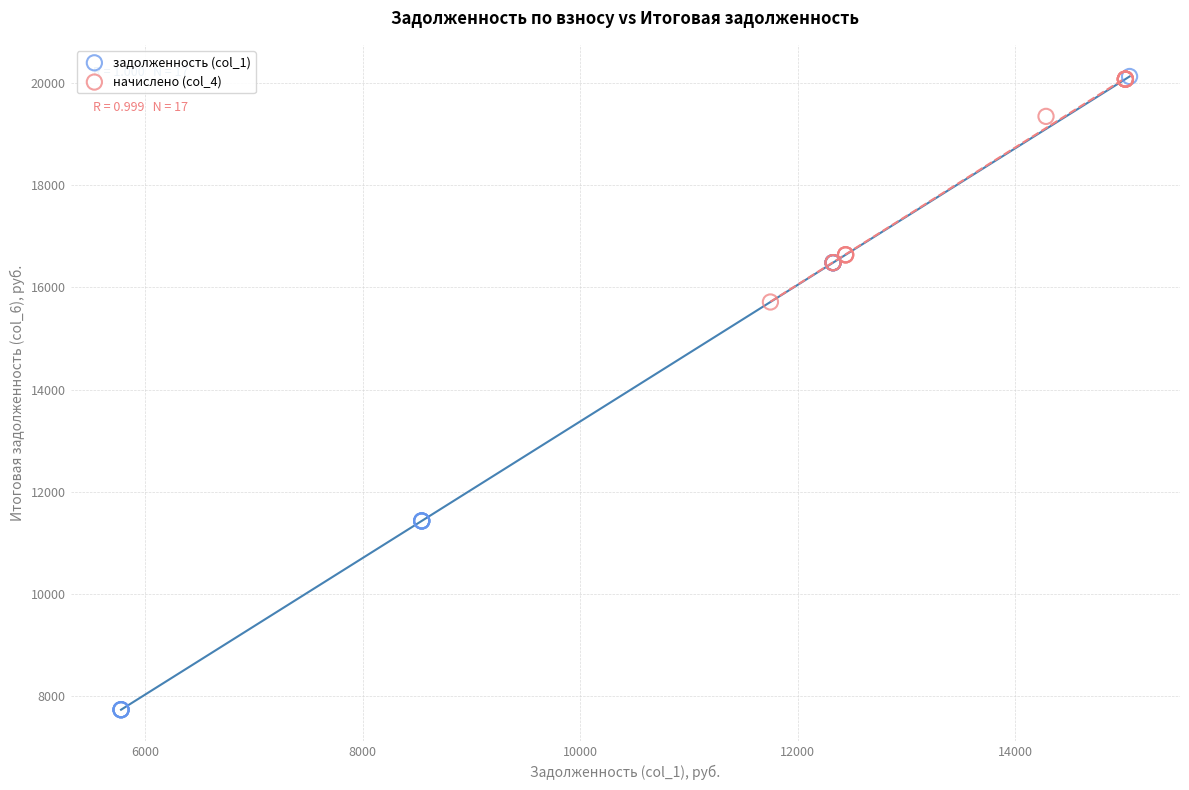

Which series reaches the minimum Y coordinate?

задолженность (col_1)